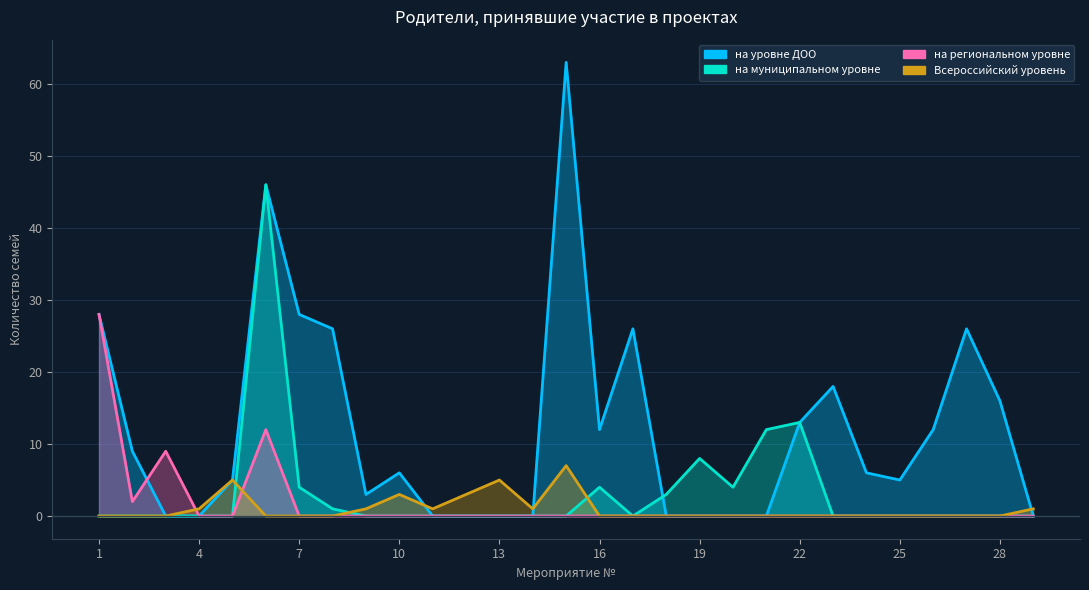

Between 17 and 20, which series saw the biggest shift?

на уровне ДОО